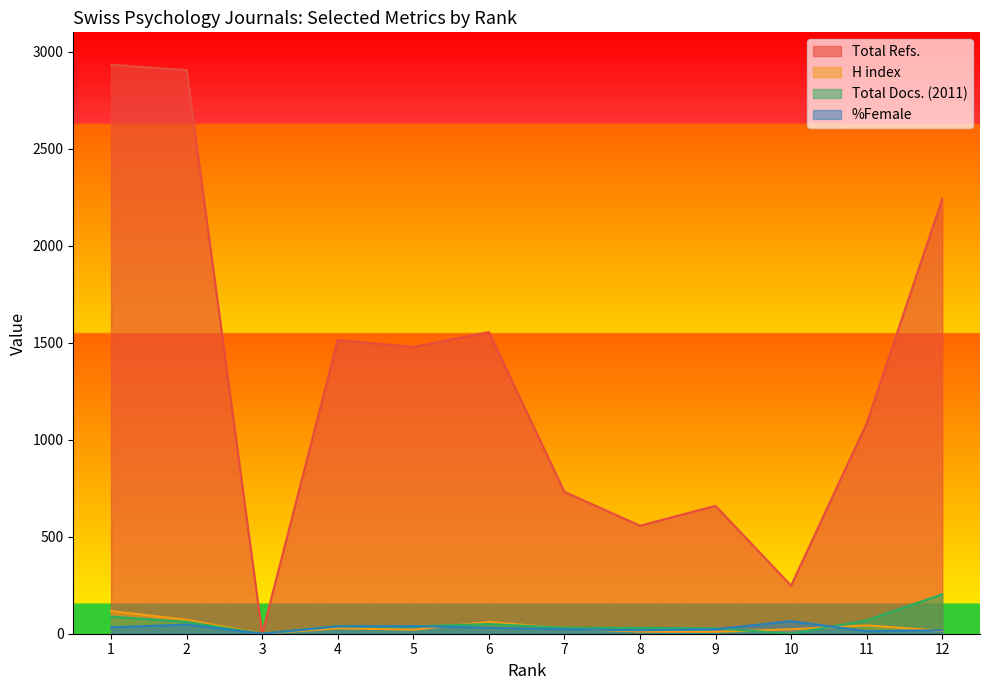

True or false: H index and Total Refs. intersect in this chart.

False